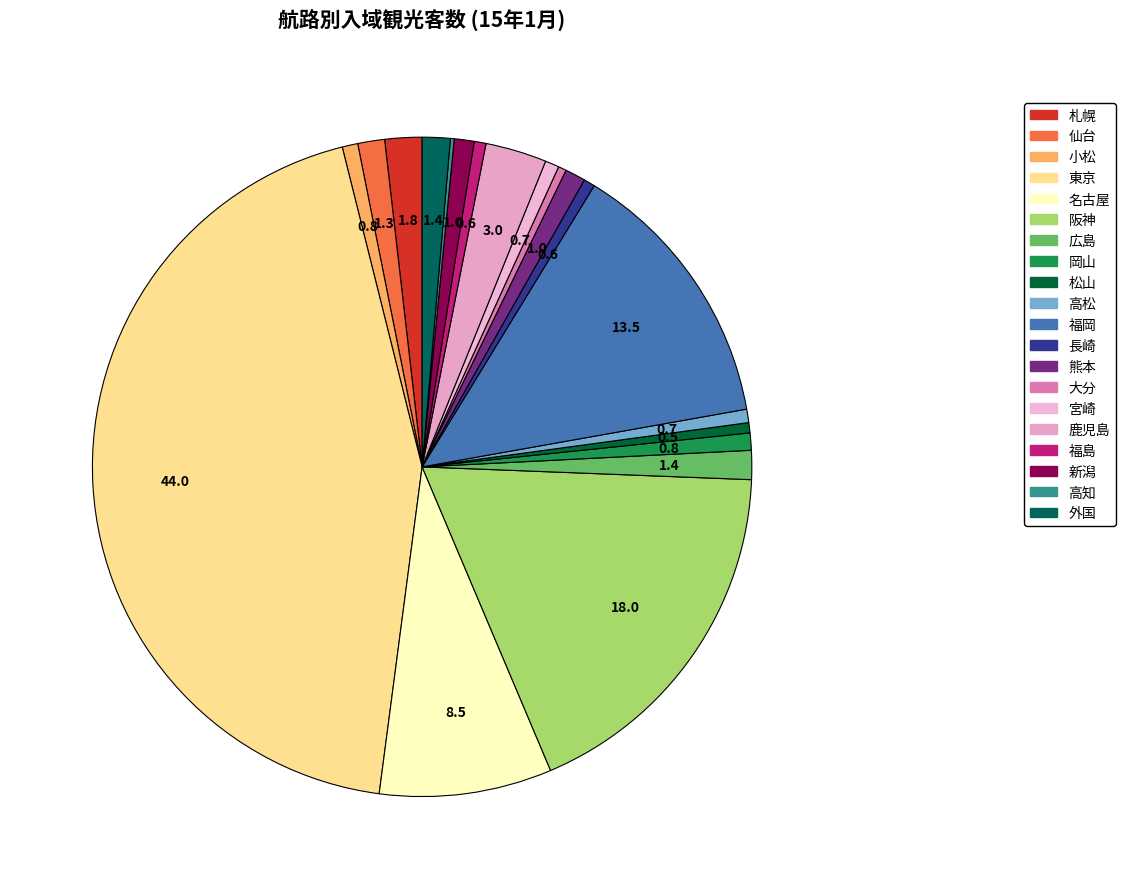

The 新潟 slice represents 1% of the pie. True or false?

True